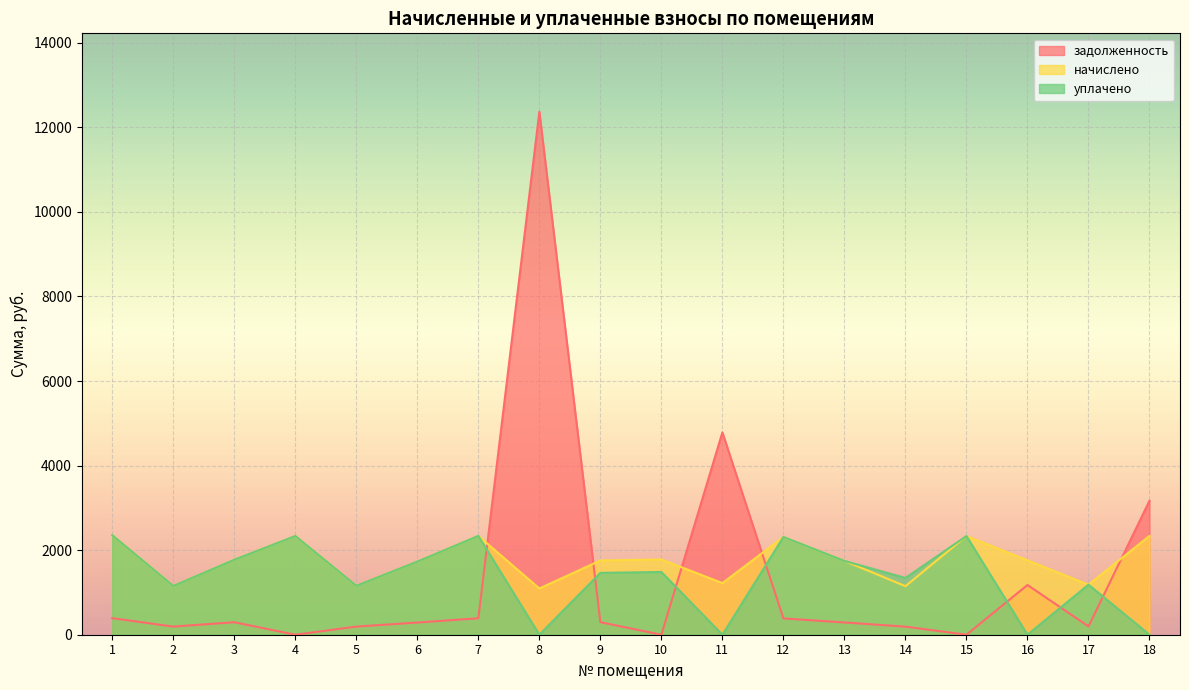

What is the difference between the уплачено values at 9 and 17?

279.1